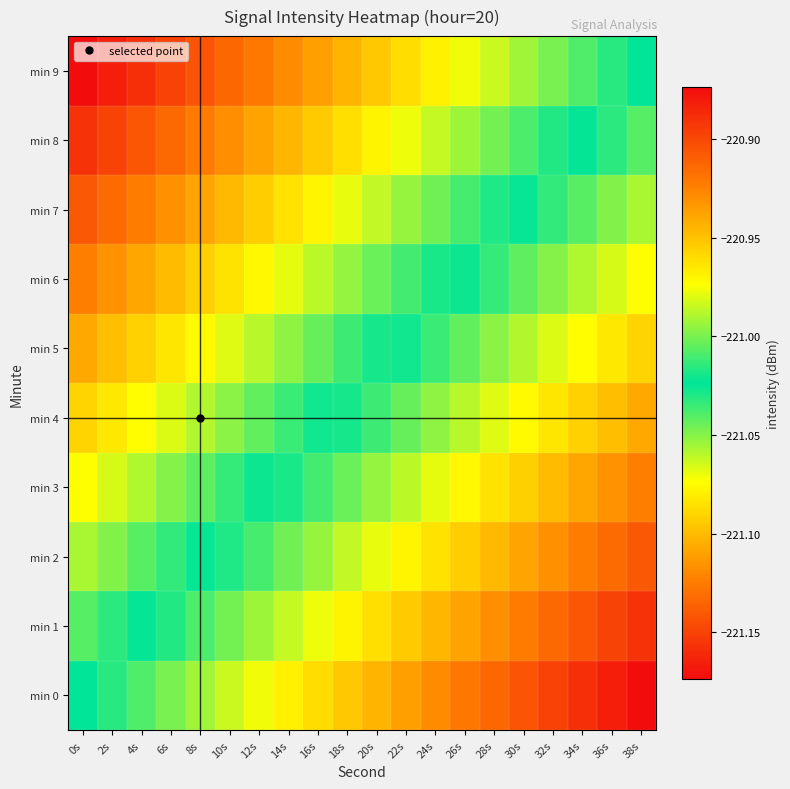

Which series has the widest spread of values?

min 0